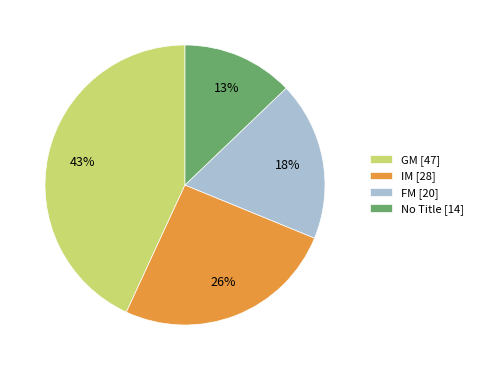

Does No Title [14] represent more than half of the total?

No